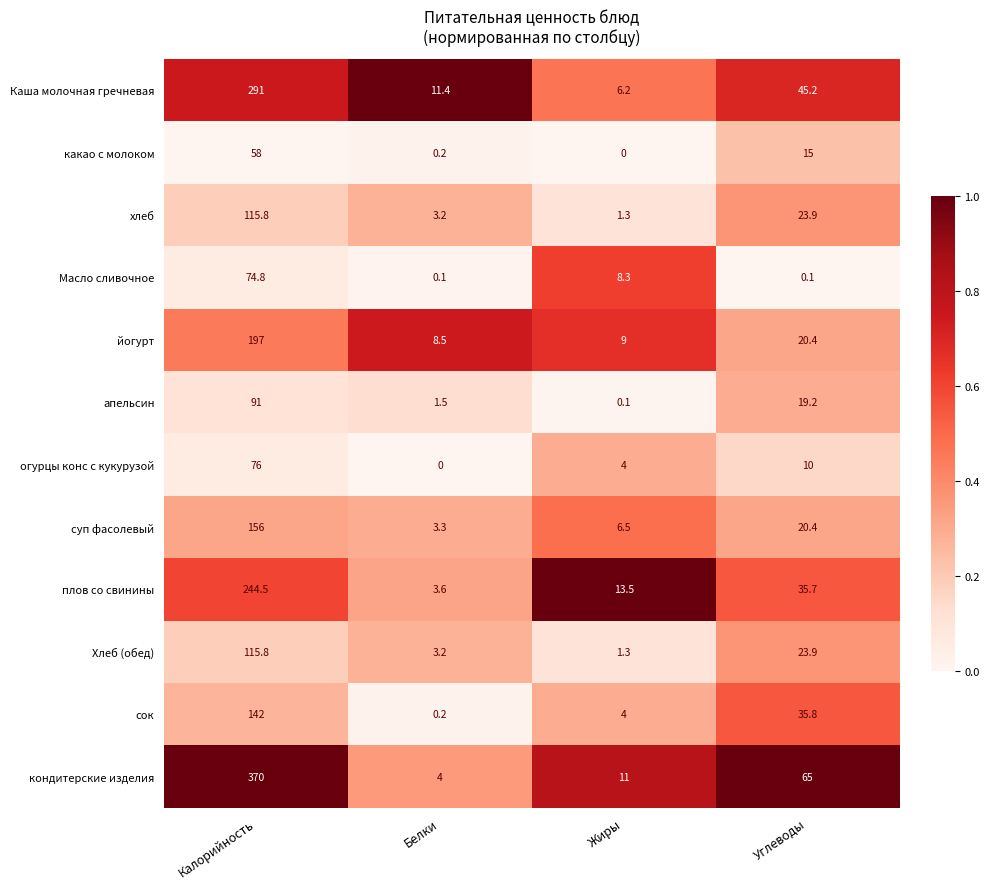

What value does the огурцы конс с кукурузой series have at Калорийность?

76.0